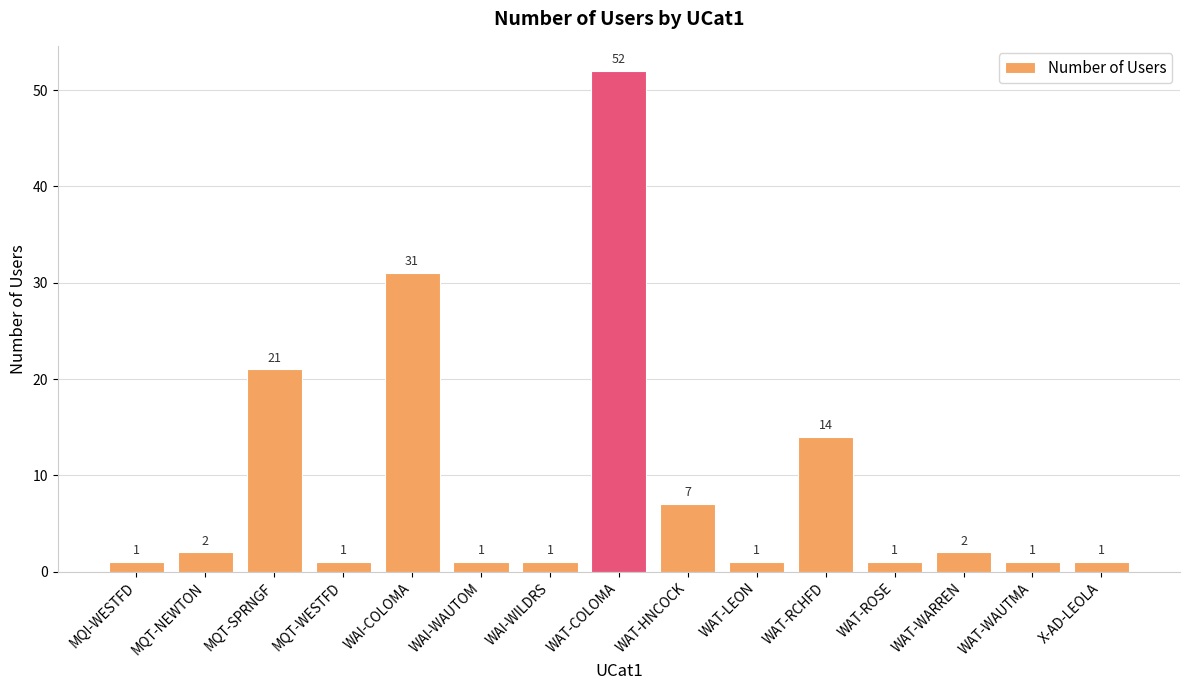

Are the bars grouped side by side (vs. stacked)?

No